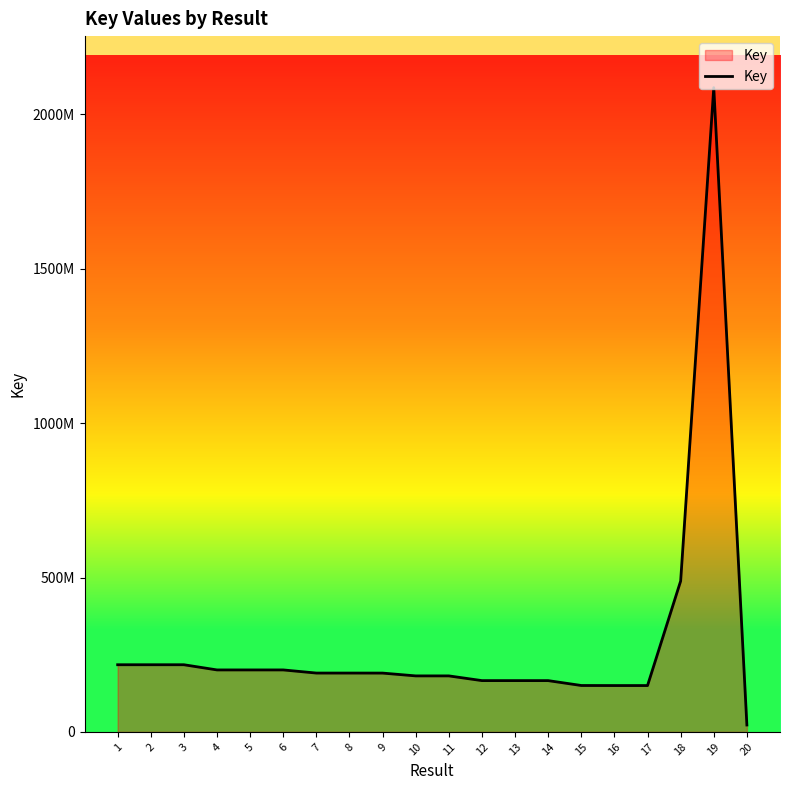

What is the average value?

286791478